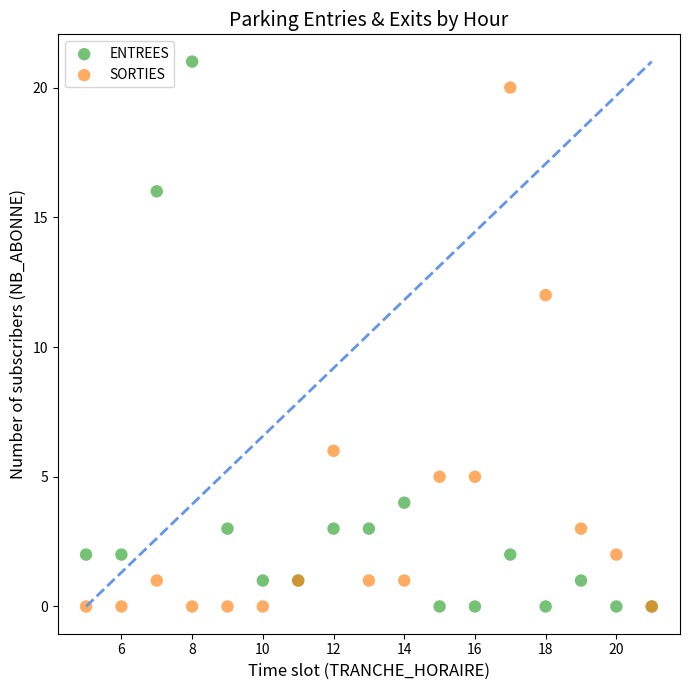

Which series has the widest spread of Y values?

ENTREES